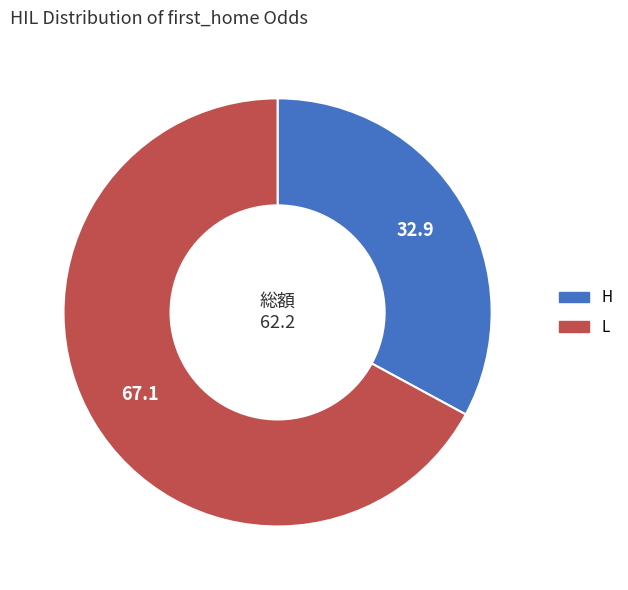

Rank the categories by value from lowest to highest.

H, L